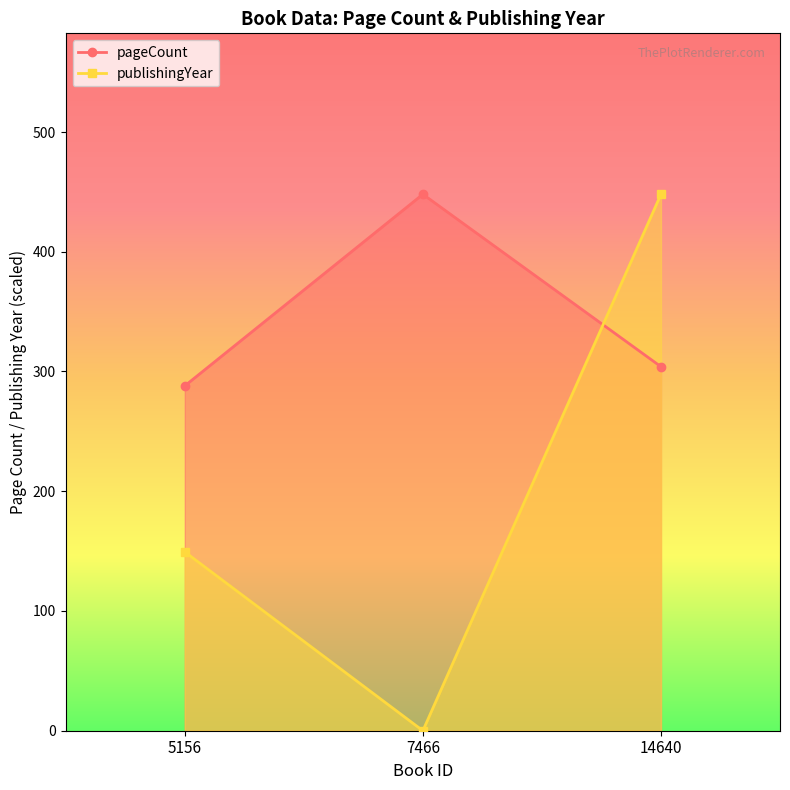

What is the sum of all pageCount values?

1040.0